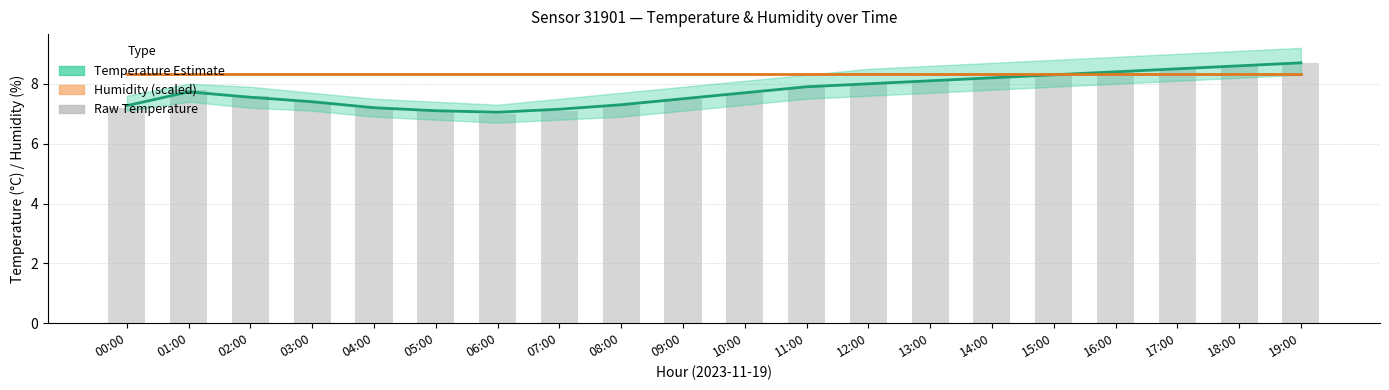

What is the spread (max minus min) of values at 12:00?

0.3